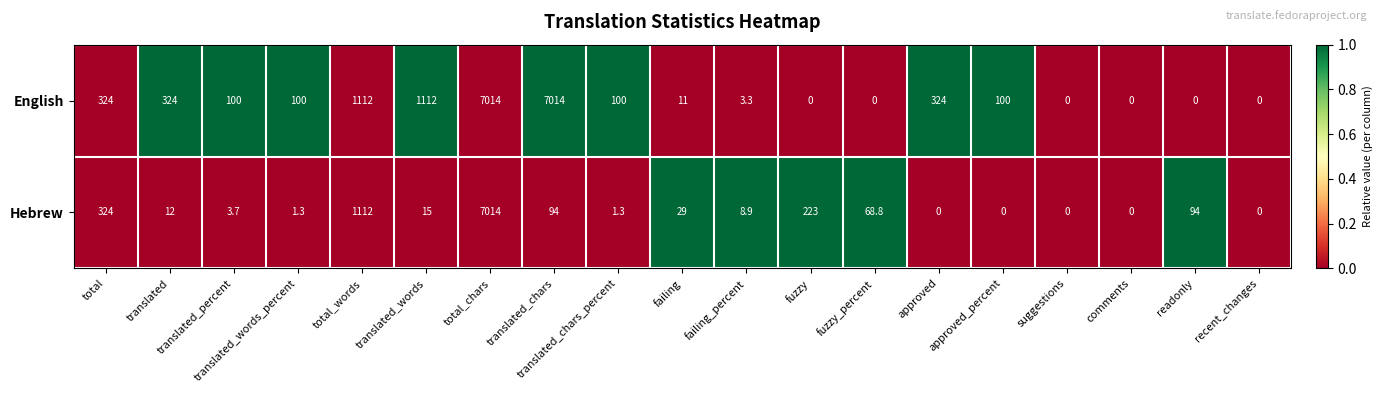

At which category is the sum across all series the highest?

total_chars